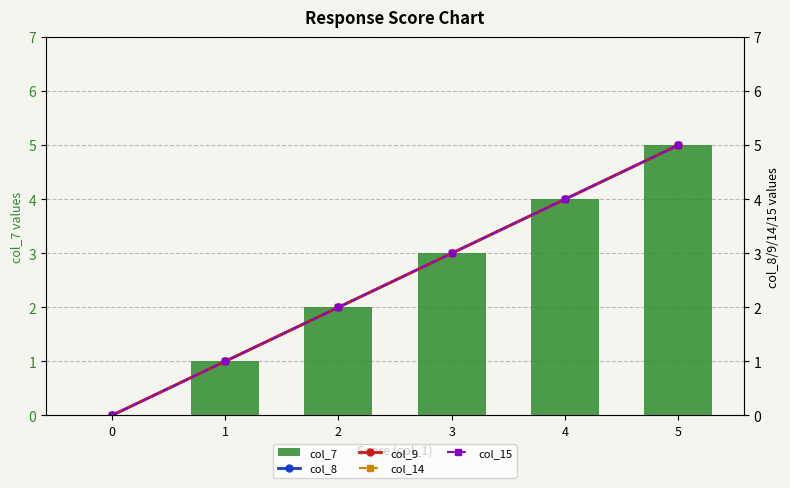

Rank the series at 5 from lowest to highest value.

col_7, col_8, col_9, col_14, col_15